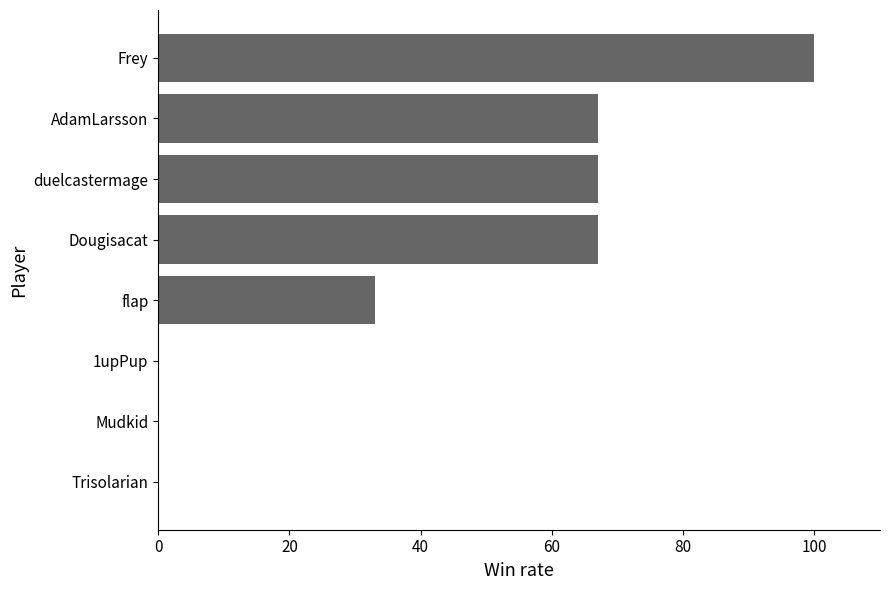

How many categories are shown in the chart?

8